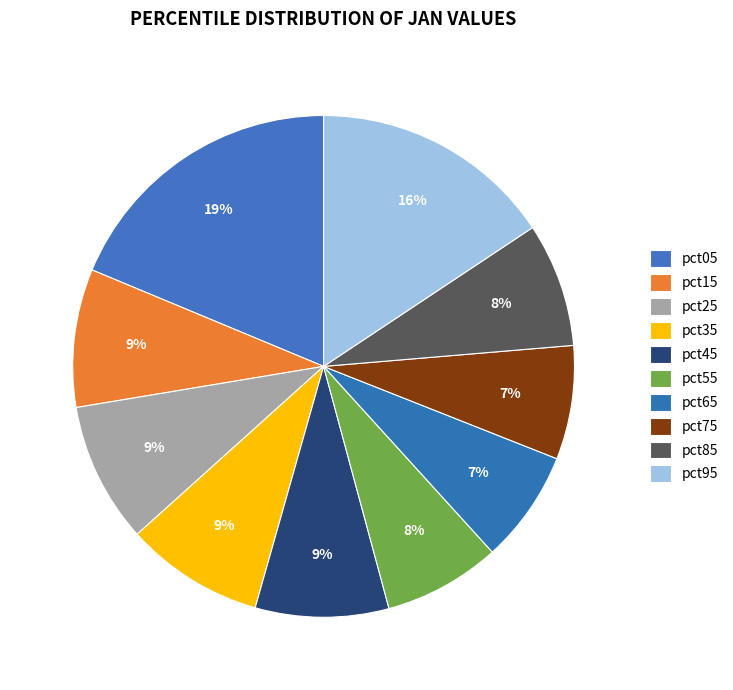

How many segments does this pie chart have?

10